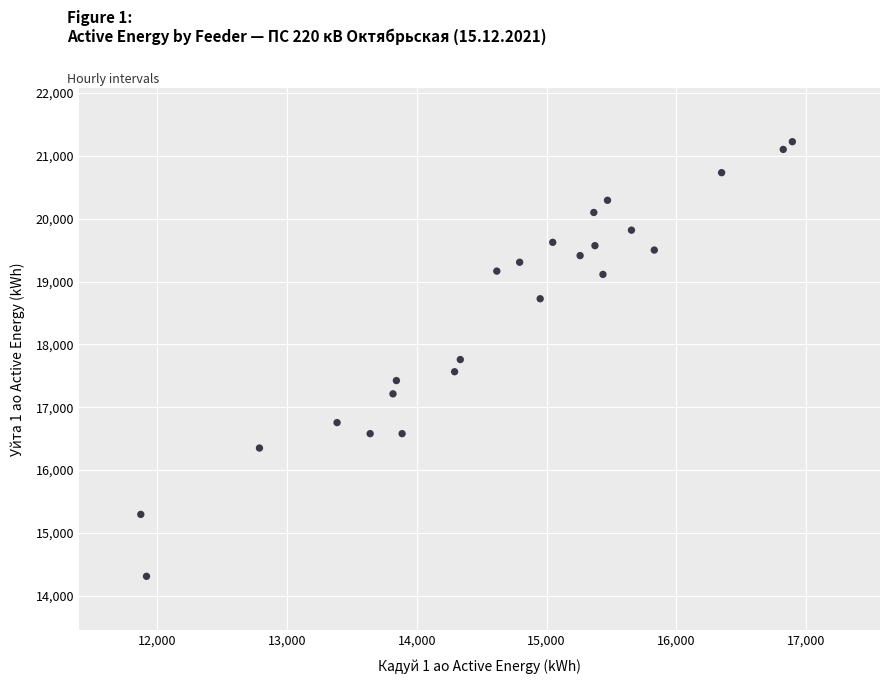

What is the range of X values (max minus min)?

5024.8